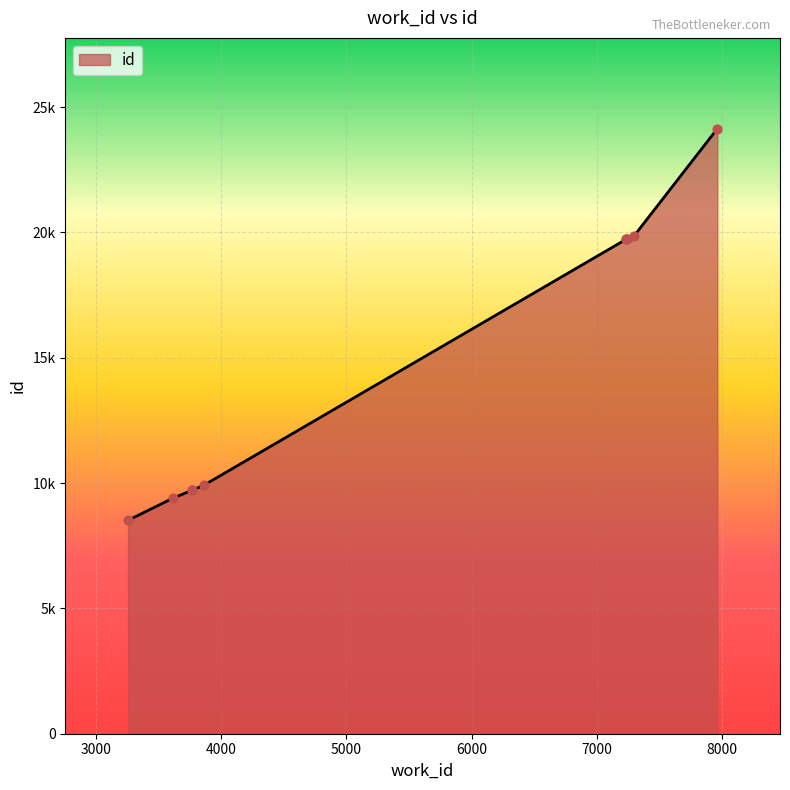

Which has a higher value, 3863 or 3618?

3863